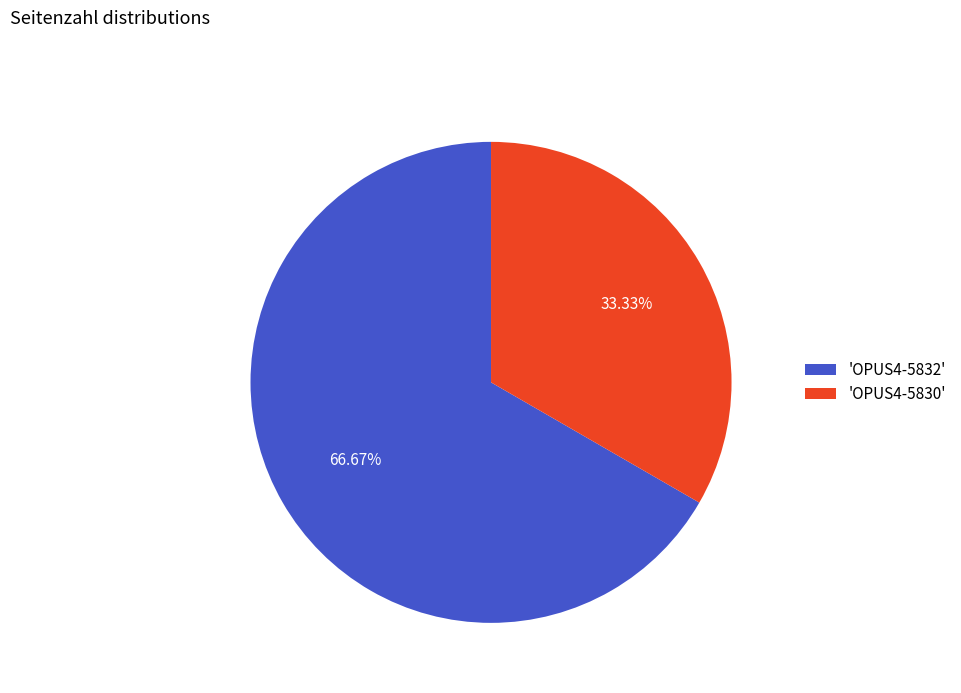

To the nearest percent, what is the average slice percentage?

50%